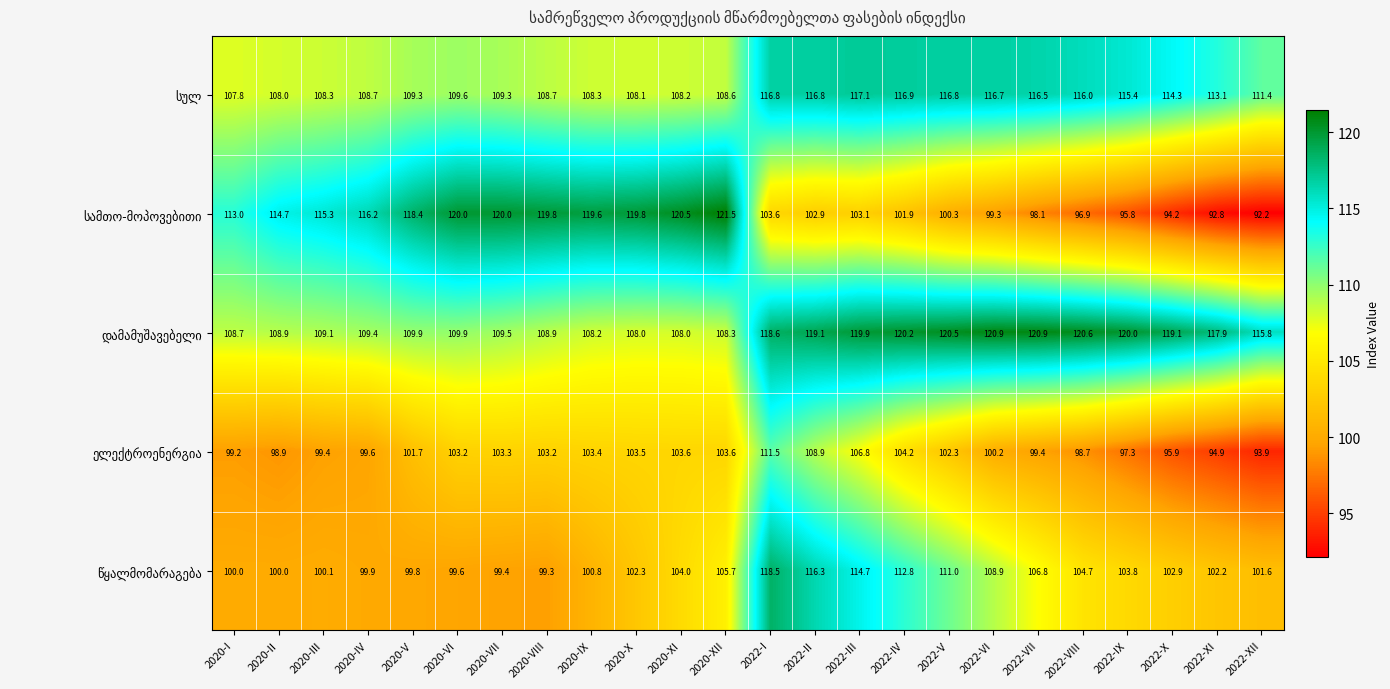

What is the total value across all series at 2022-II?

564.0